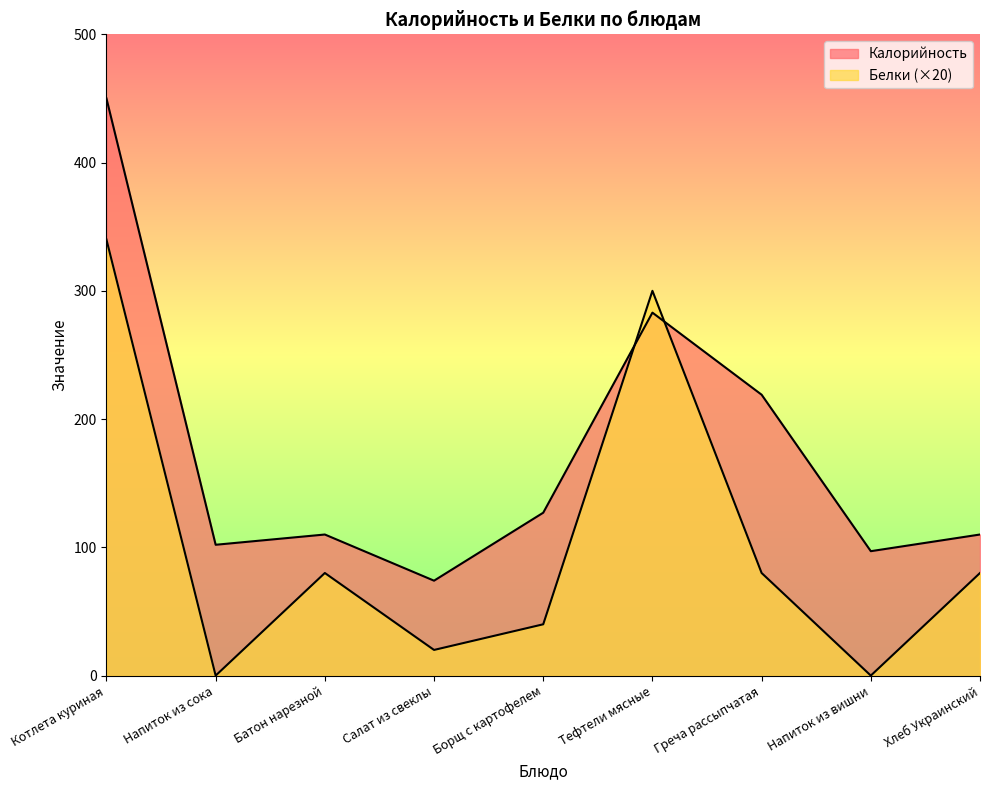

Is it true that Белки equals 475 at Тефтели мясные?

False